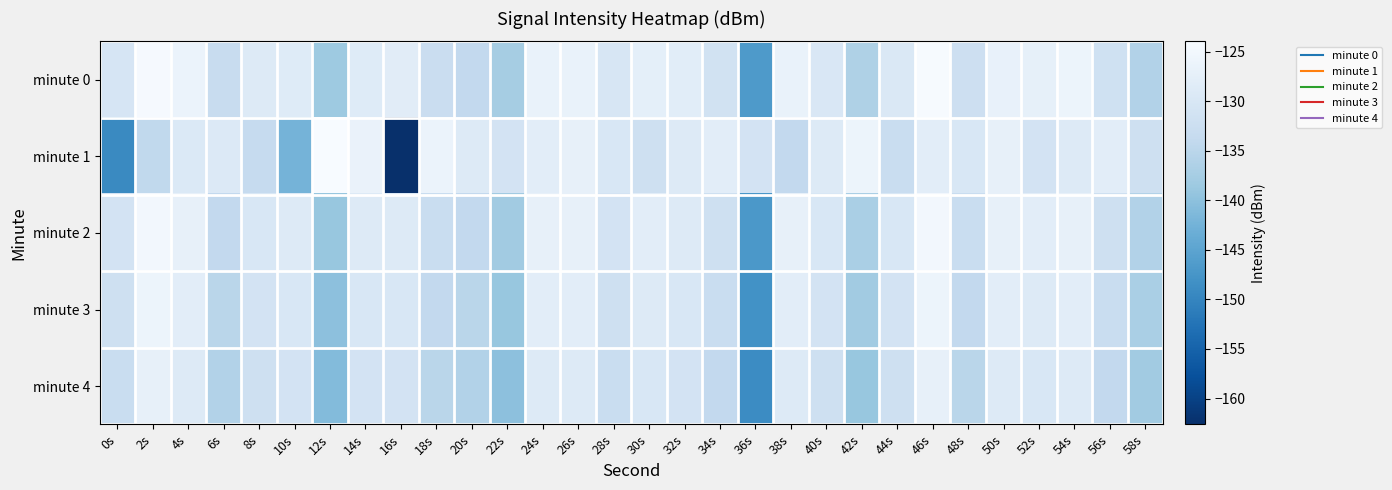

What is the spread (max minus min) of values at 20s?

7.0